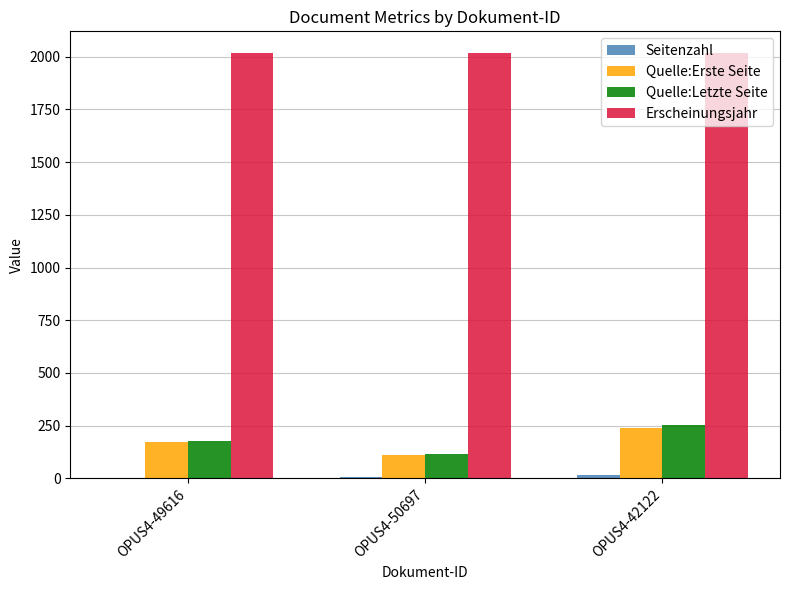

What is the greatest value displayed?

2019